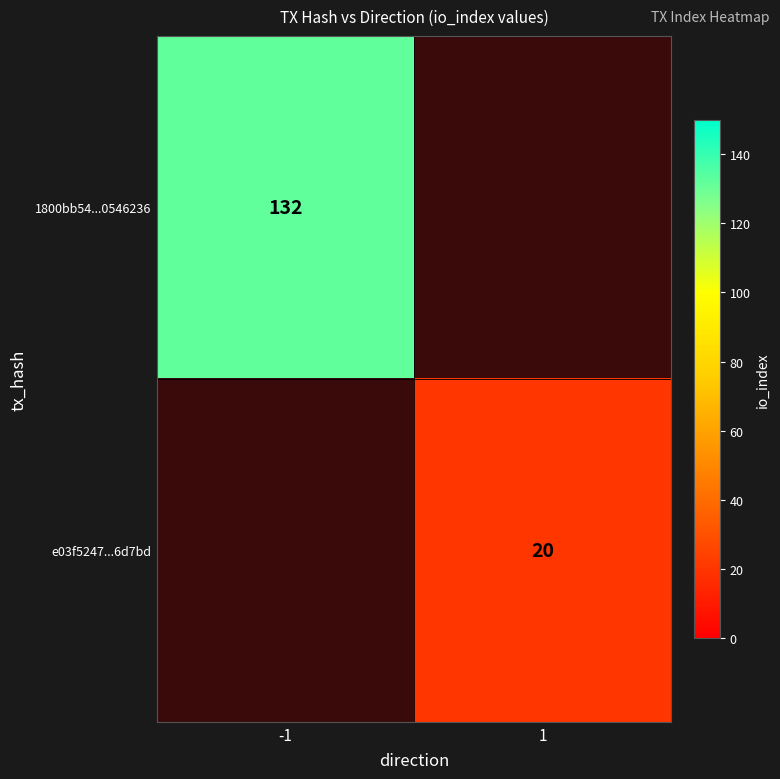

The e03f5247...6d7bd series shows 20 at 1. True or false?

True